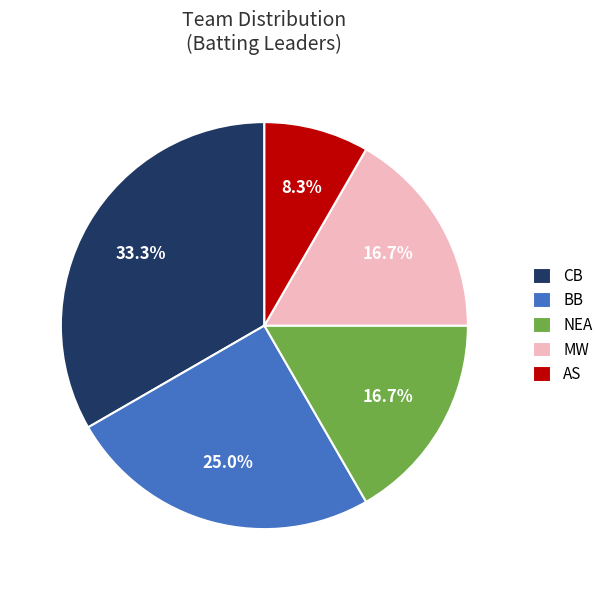

To the nearest percent, what is the combined percentage of AS and CB?

42%